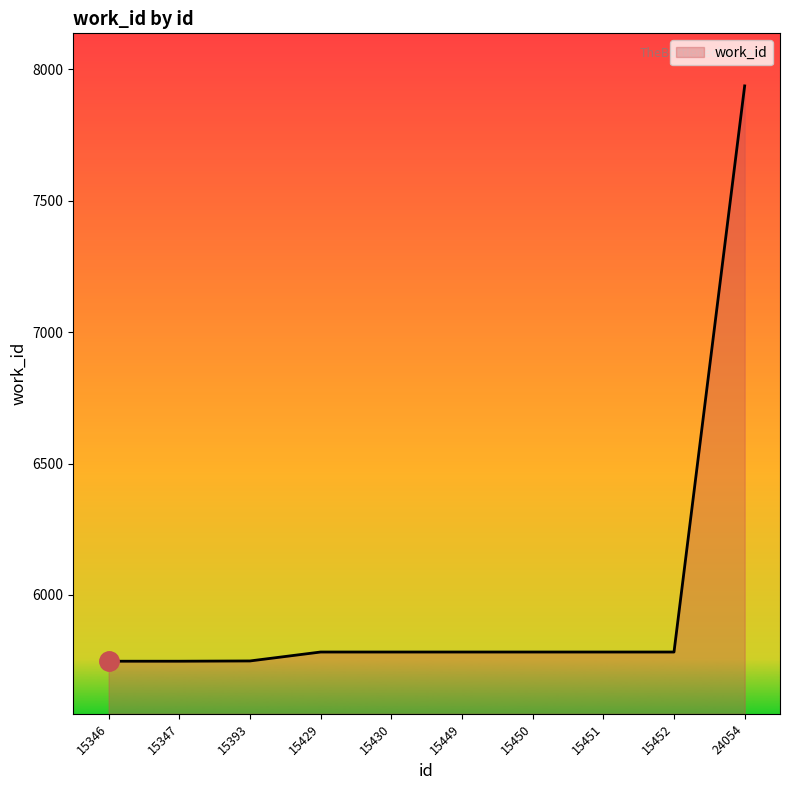

What is the change in value from 15451 to 24054?

+2154